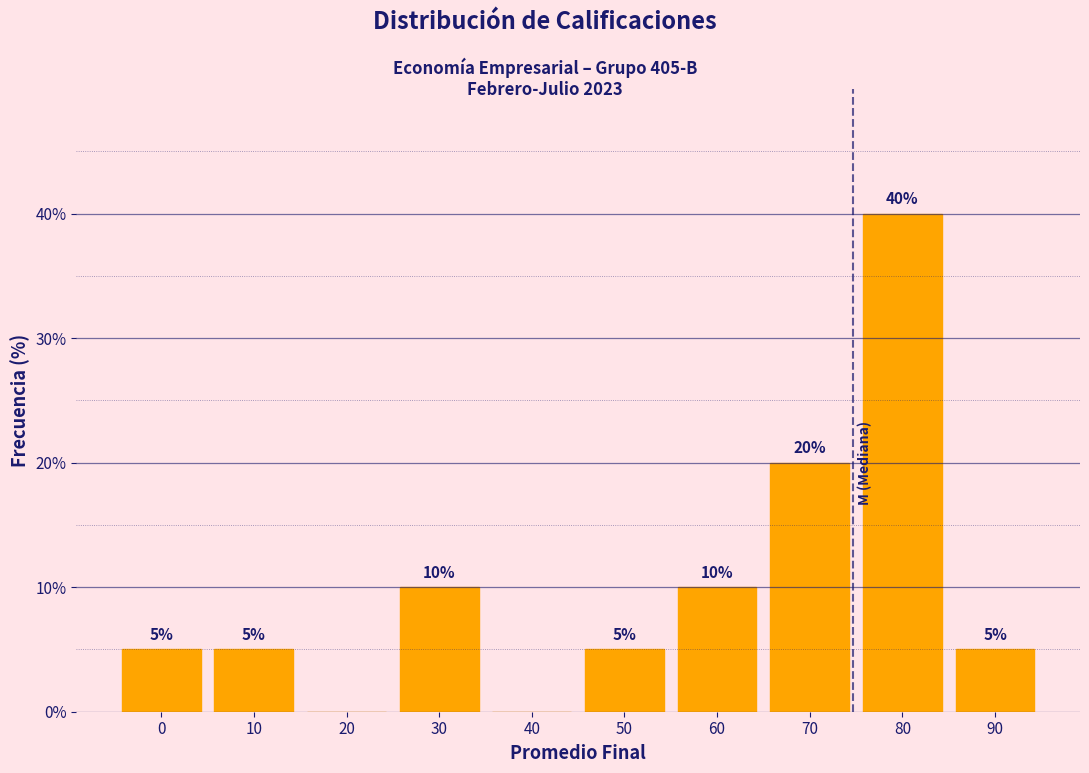

Reading left to right, list all the values displayed in this chart.

0=5	10=5	20=0	30=10	40=0	50=5	60=10	70=20	80=40	90=5